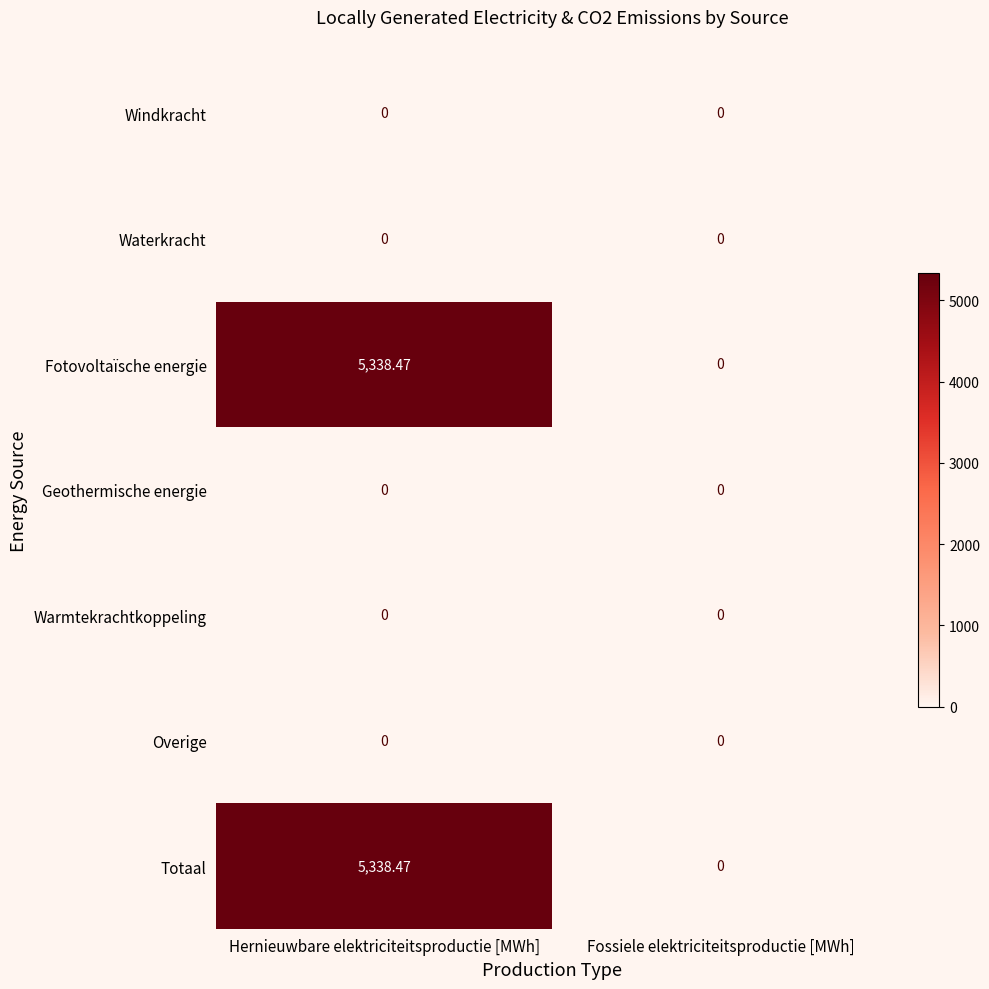

How many series are shown in this chart?

7